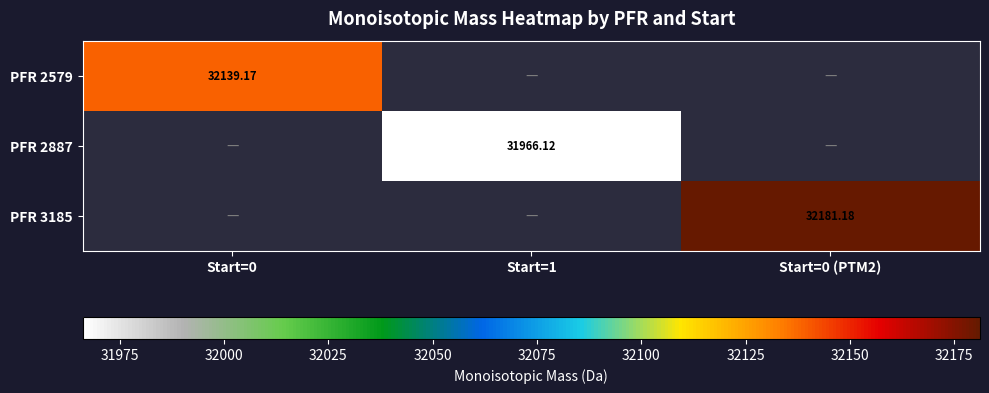

How many distinct data groups are displayed?

3